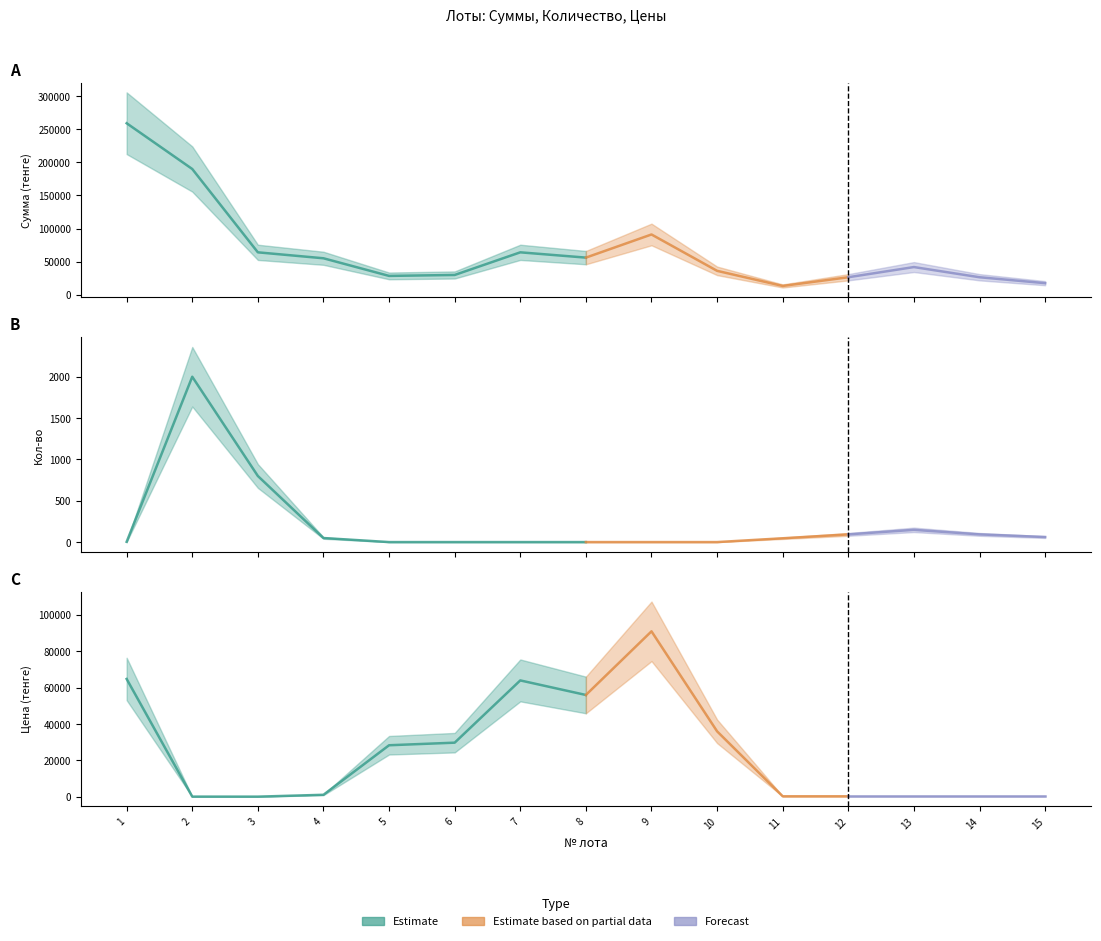

Is it true that Цена (тенге) equals 36000 at 10?

True